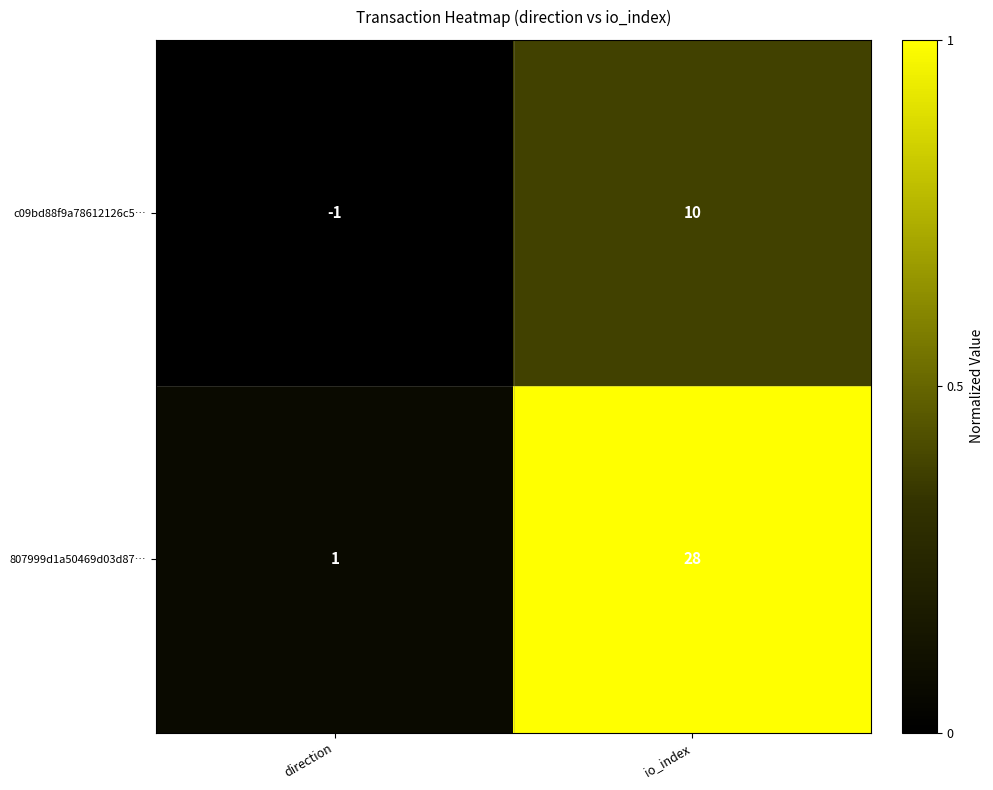

How many data points does each series have?

2